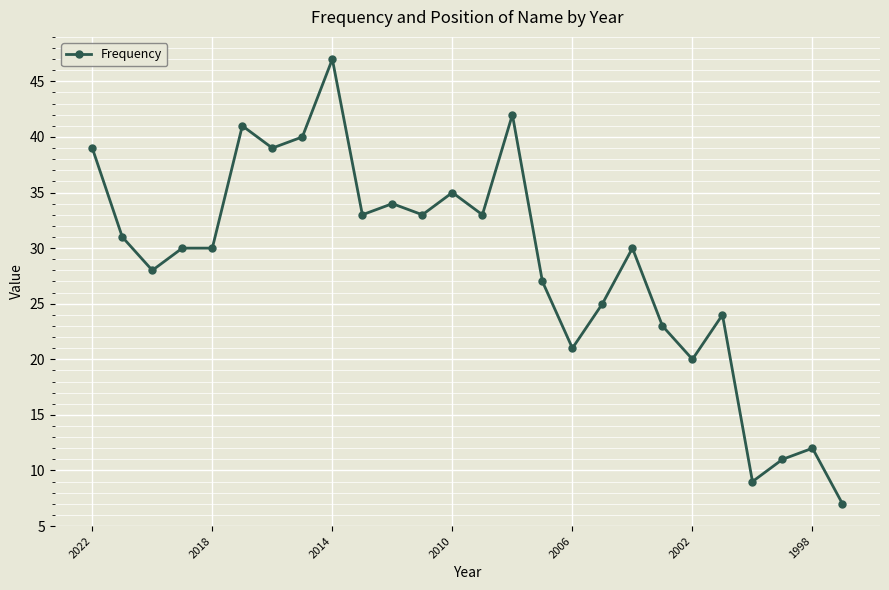

True or false: there are more than 2 points higher than both neighbors.

True